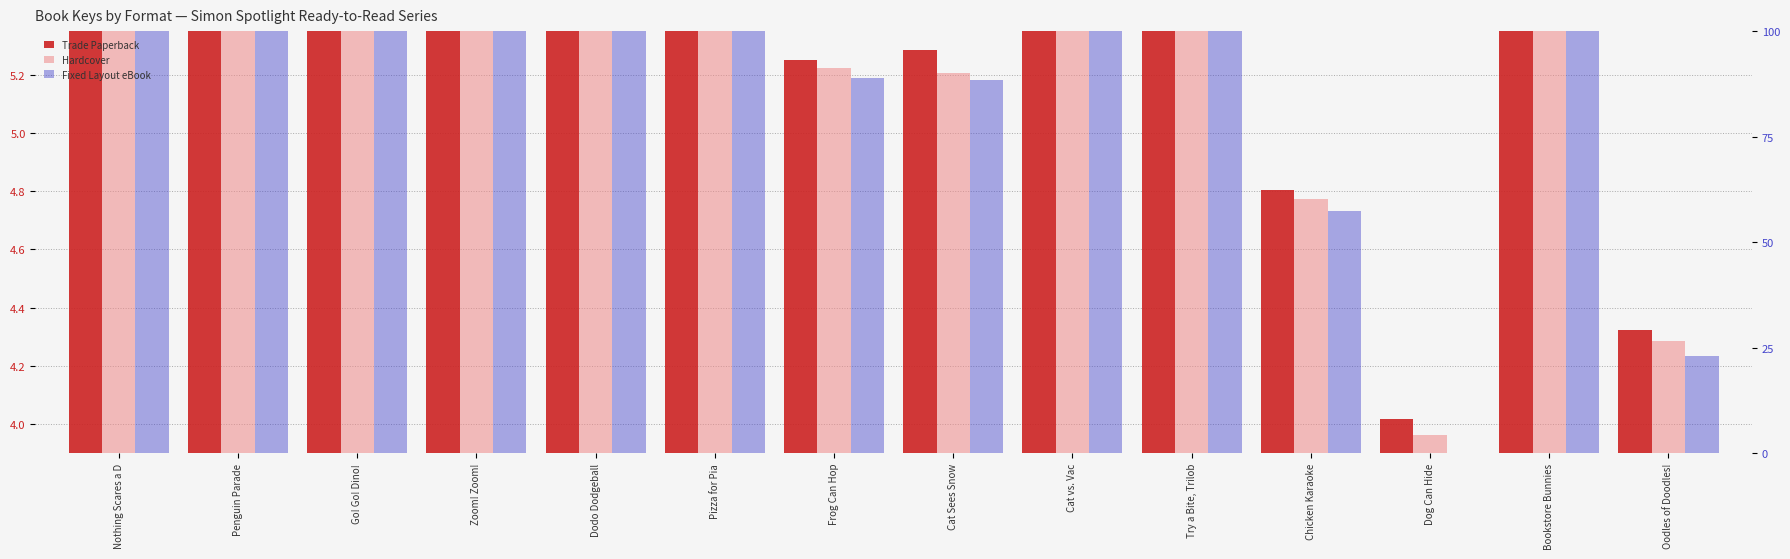

Which series has the largest total across all categories?

Trade Paperback